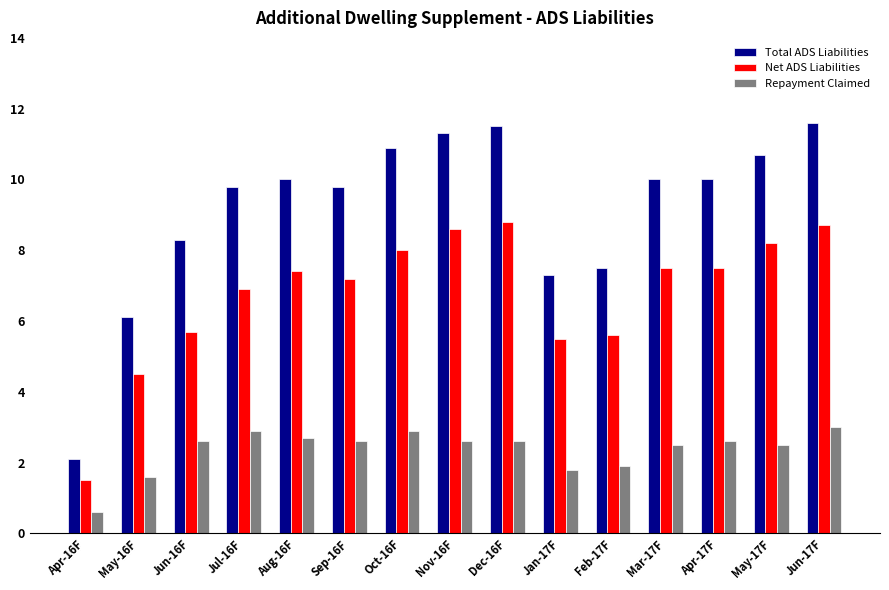

What is the value of the Total ADS Liabilities bar at the 3rd from the left?

8.3